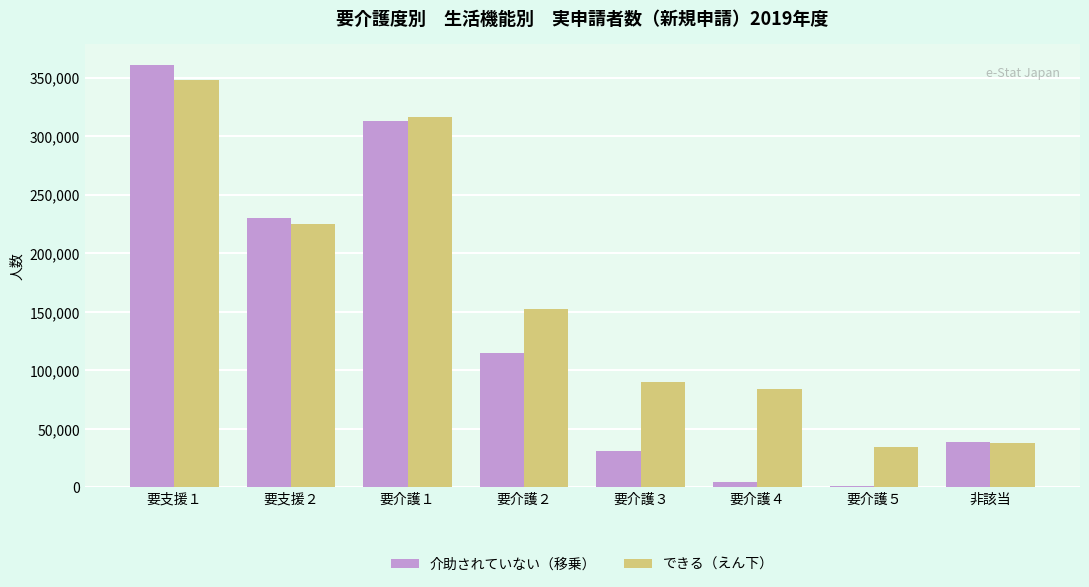

Which series has the largest total across all categories?

できる（えん下）